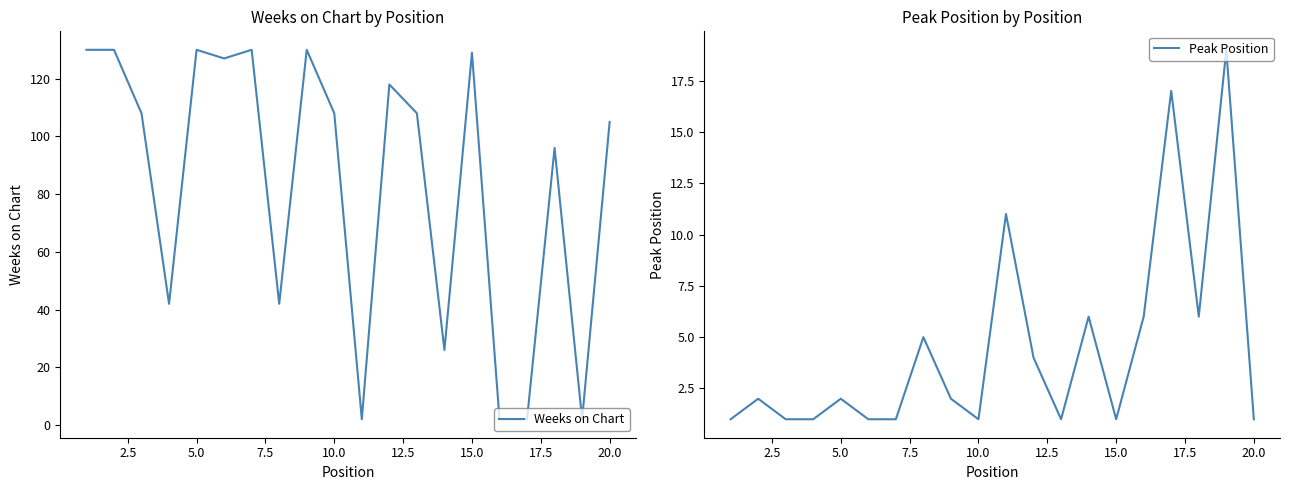

What is the value of the Peak Position point at the 16th from the left?

6